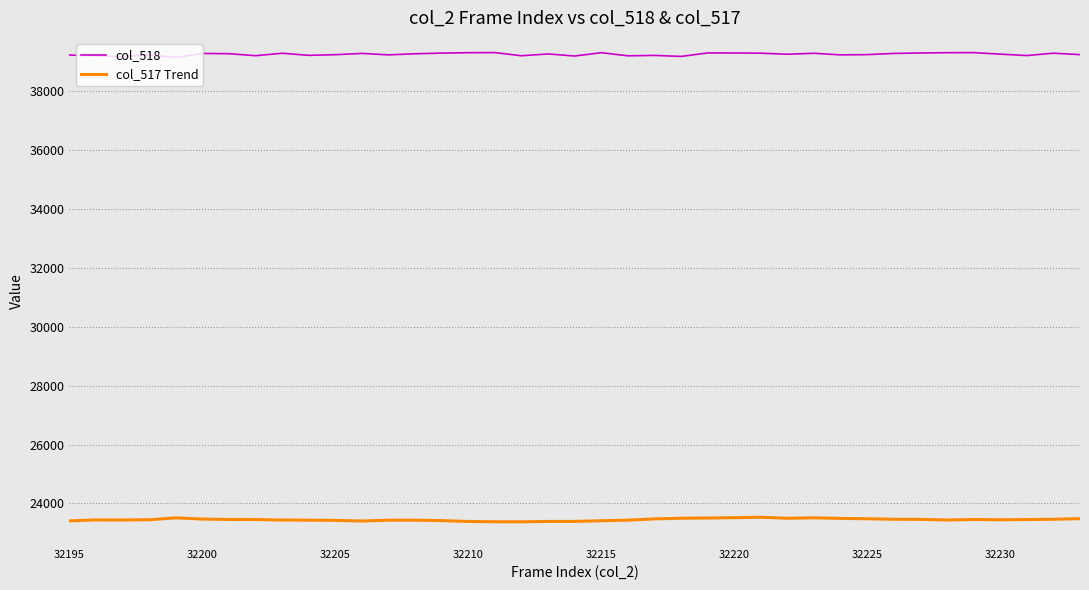

True or false: col_517 Trend and col_518 intersect in this chart.

False